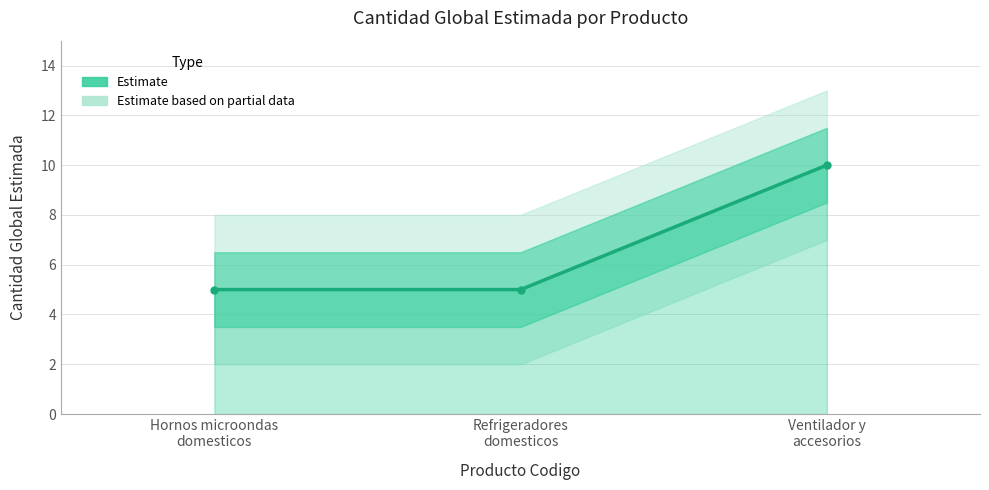

What is the greatest value displayed?

10